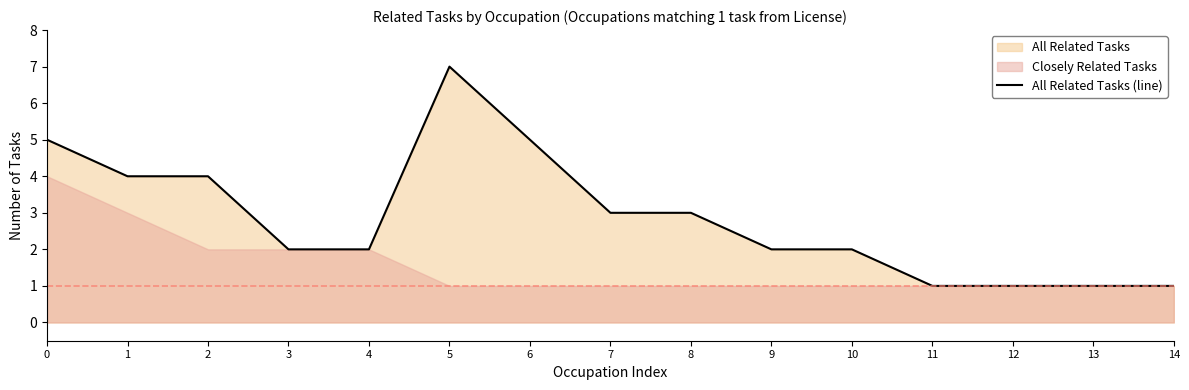

Reading left to right, transcribe all the data shown in this chart.

0=5	1=4	2=4	3=2	4=2	5=7	6=5	7=3	8=3	9=2	10=2	11=1	12=1	13=1	14=1